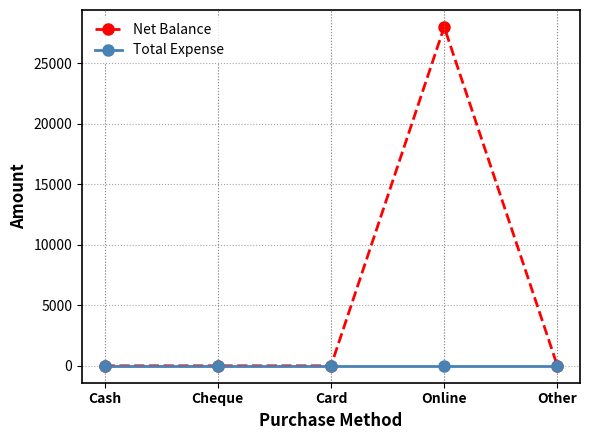

Reading right to left, transcribe all the data shown in this chart.

Net Balance: 0	28000	0	0	0
Total Expense: 0	0	0	0	0